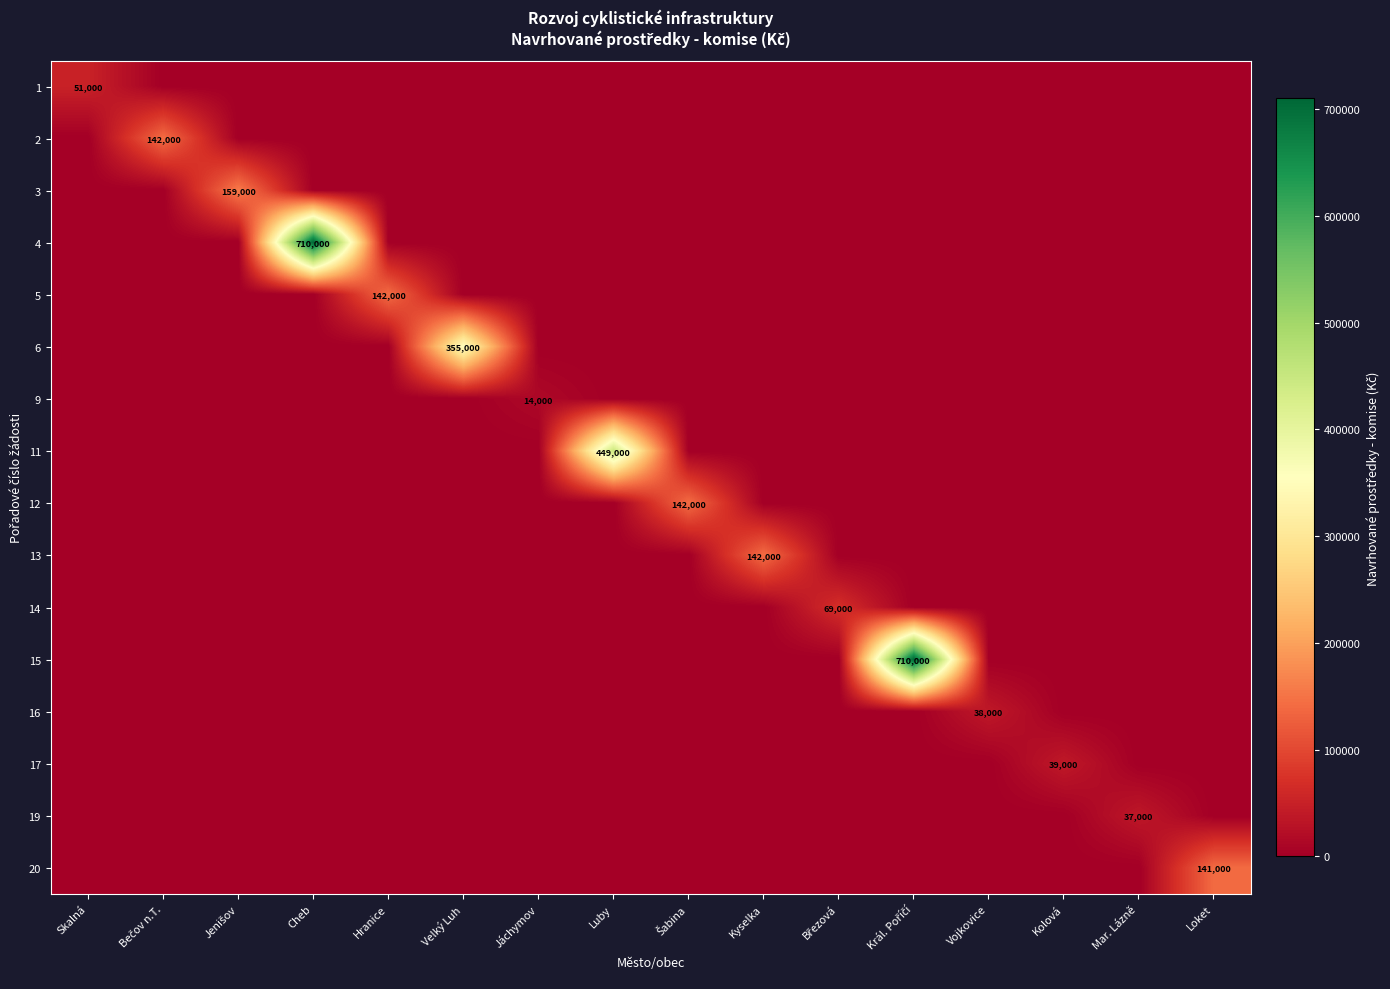

At how many categories does at least one series exceed 187376?

4